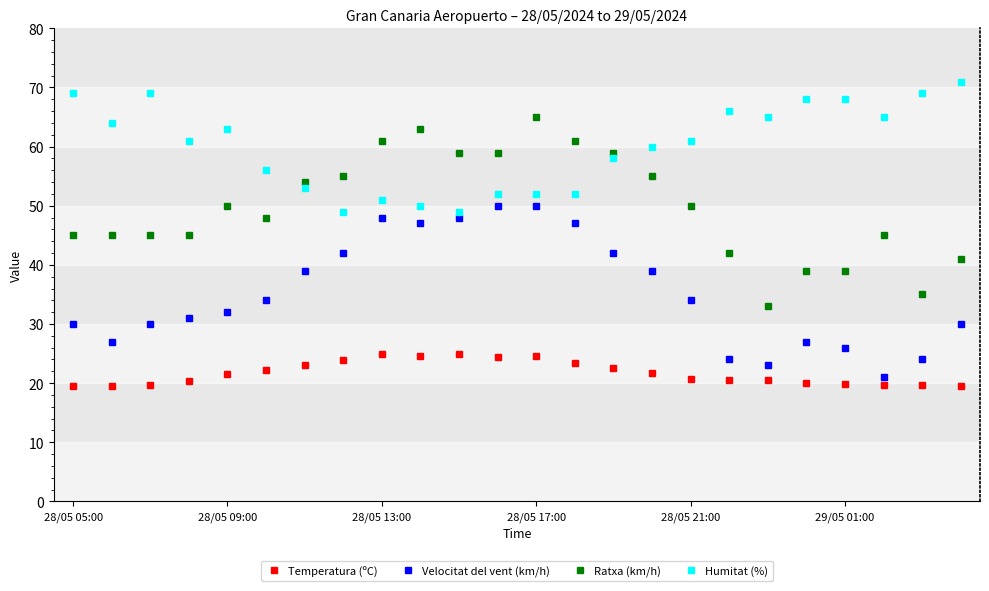

What is the value of the Ratxa (km/h) point at the 12th from the left?

59.0